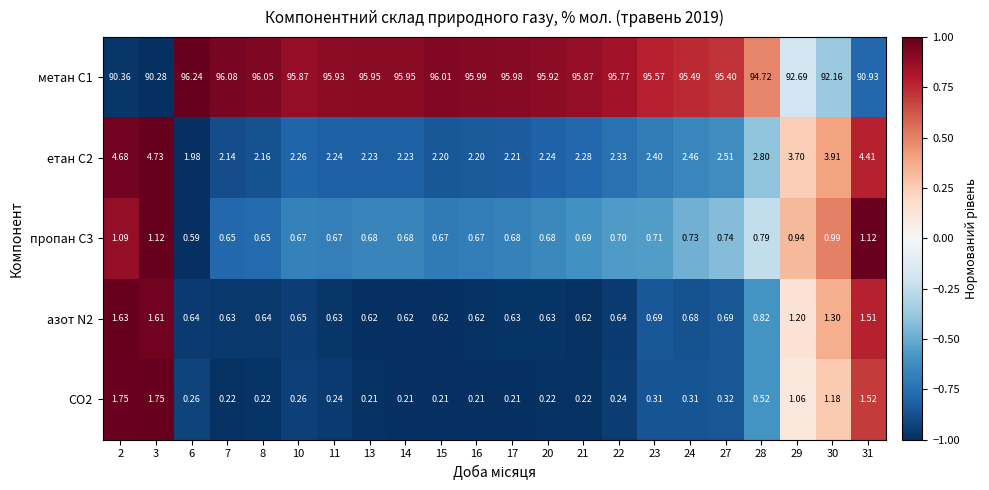

Is the value of азот N2 at 6 greater than the value of CO2 at 17?

Yes